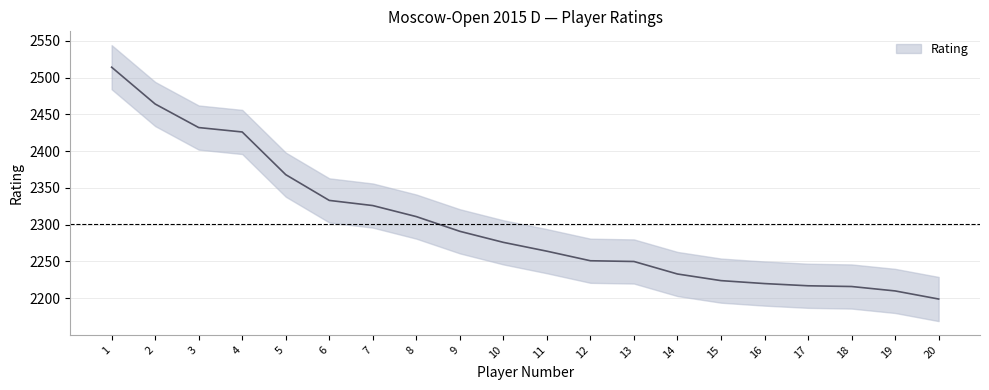

Reading left to right, extract all data points from this chart.

1=2514	2=2464	3=2432	4=2426	5=2368	6=2333	7=2326	8=2311	9=2291	10=2276	11=2264	12=2251	13=2250	14=2233	15=2224	16=2220	17=2217	18=2216	19=2210	20=2199